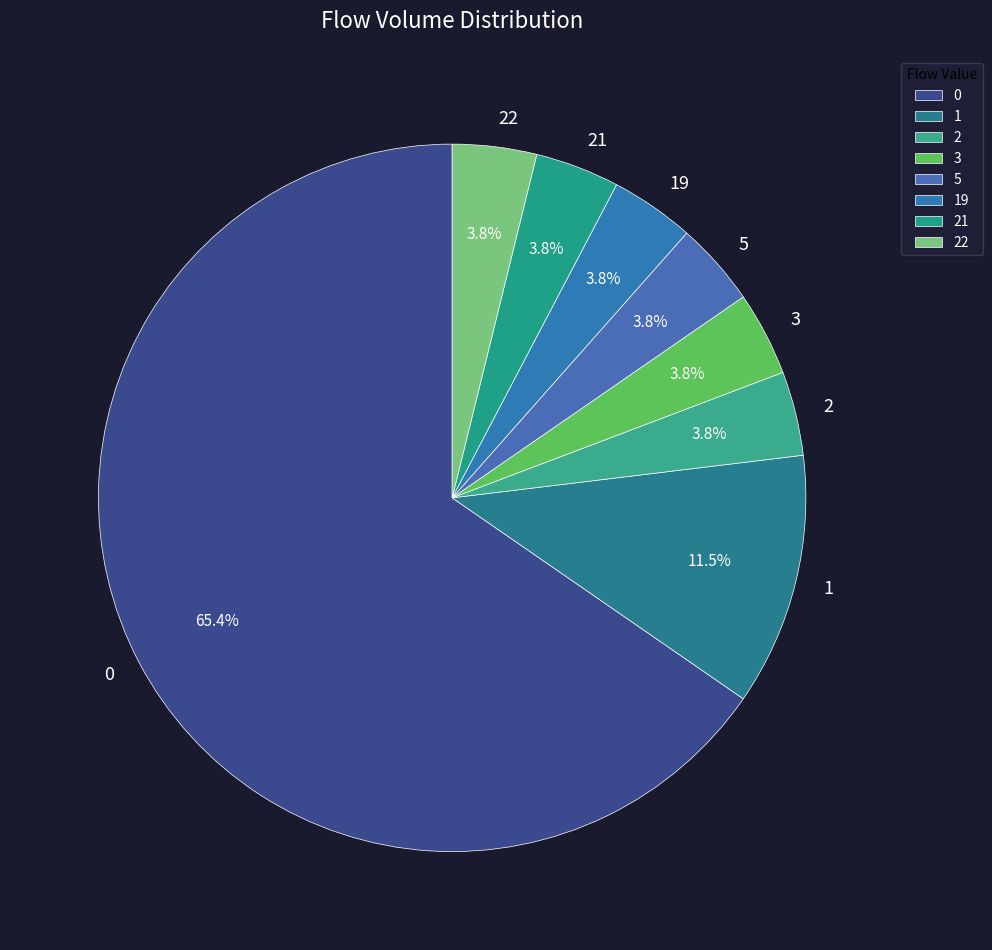

Approximately how many times larger is the value at 21 compared to 19?

1.0